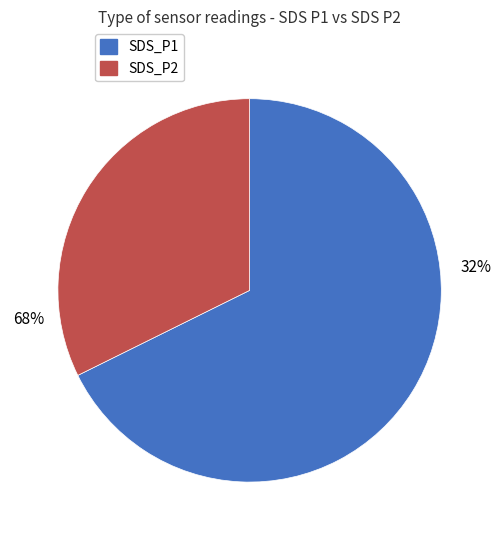

Which category has the biggest portion of the pie?

SDS_P1